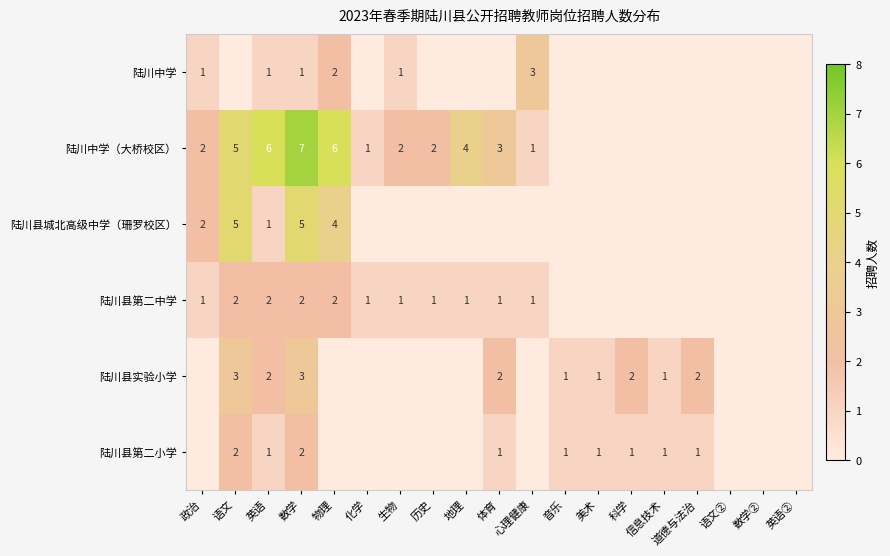

True or false: 陆川中学（大桥校区） has a value of 6 at 英语.

True